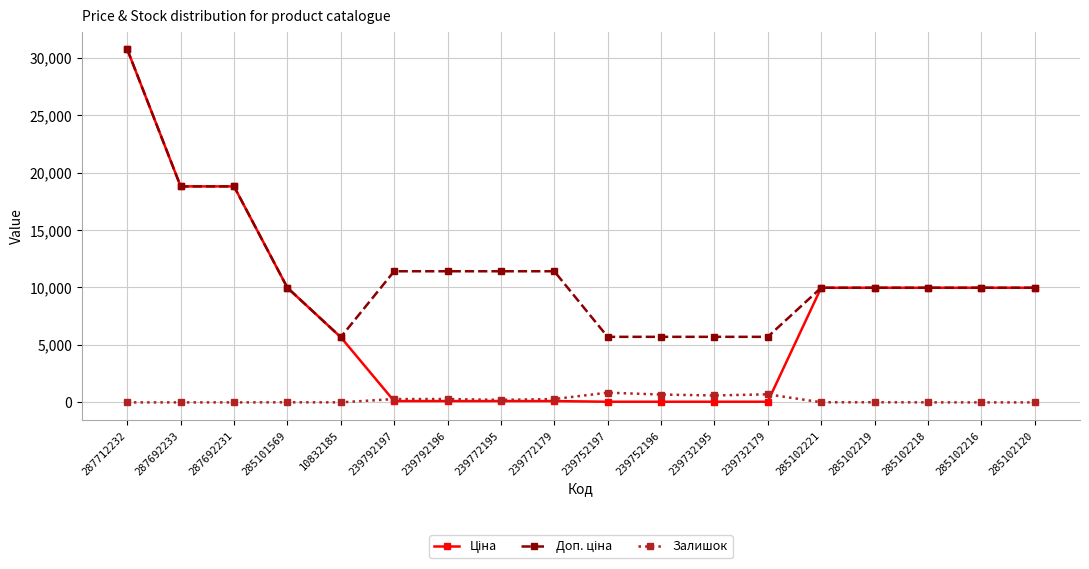

How many data points does each series have?

18